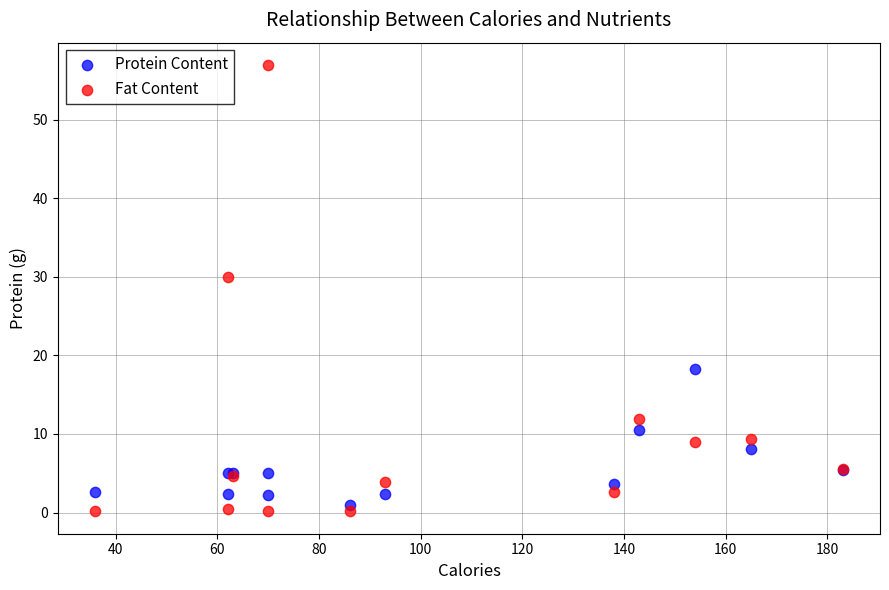

Which series contains the lowest Y value?

Fat Content